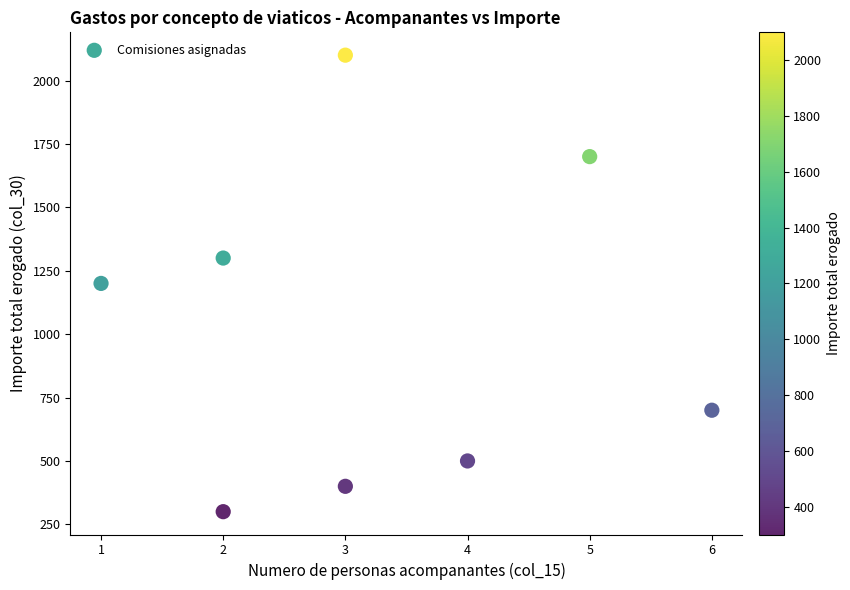

What is the average X value?

3